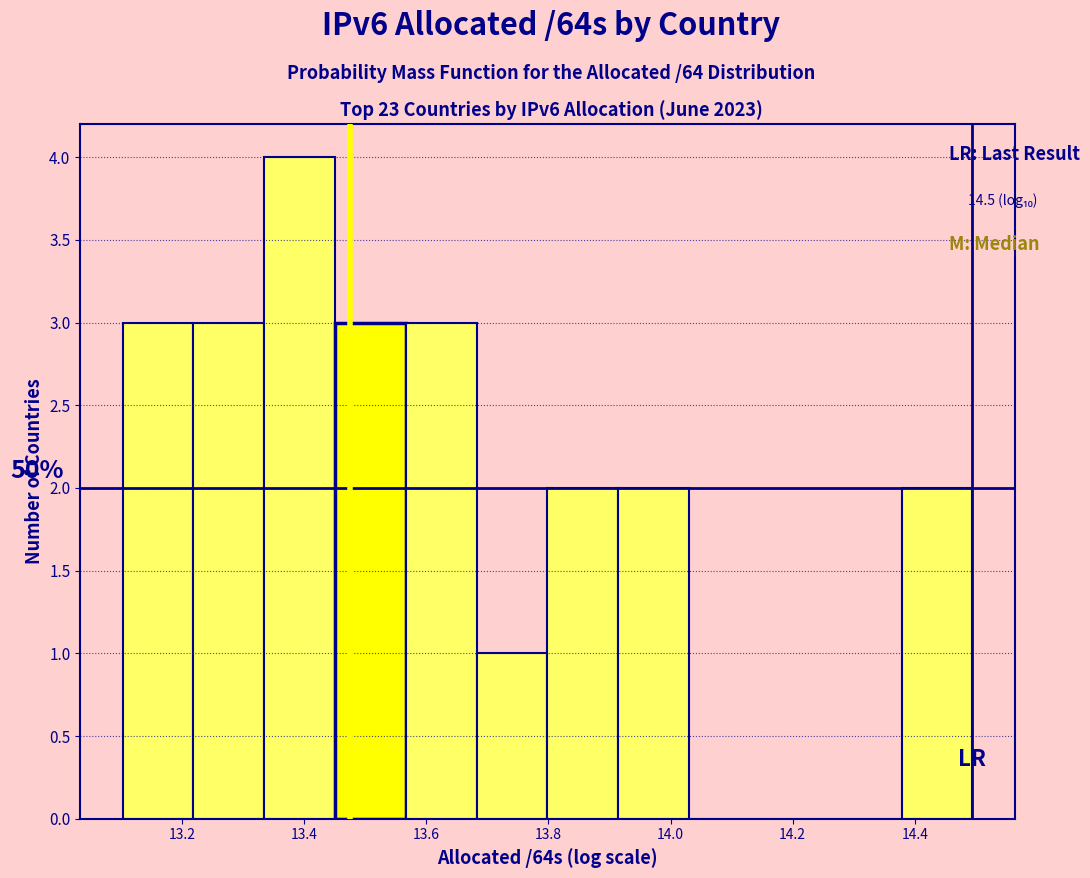

Over which range of the x-axis is the bar tallest?

13.34 to 13.46